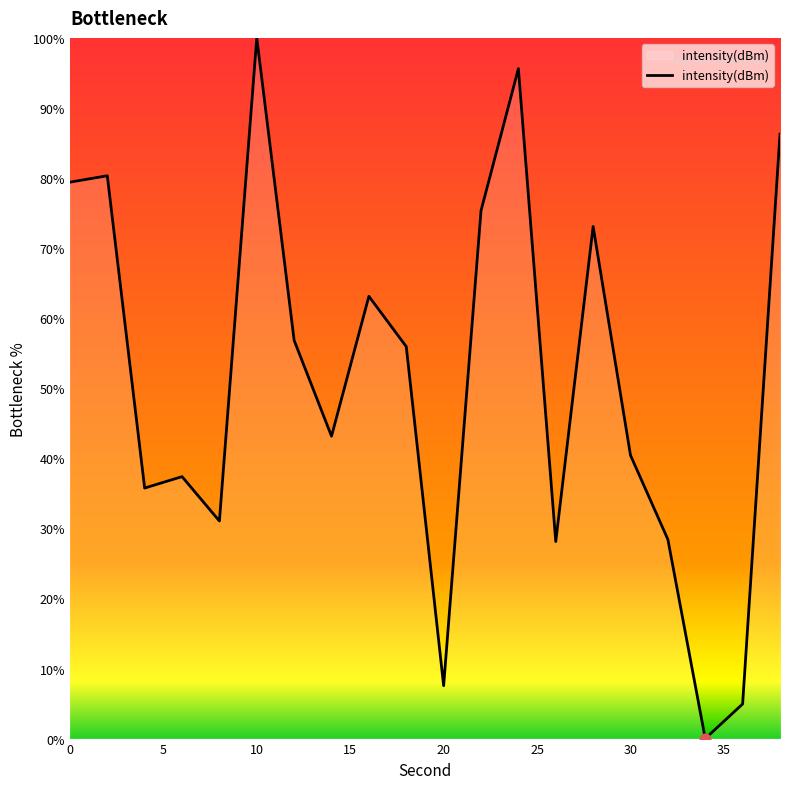

What is the maximum value shown in the chart?

100.0